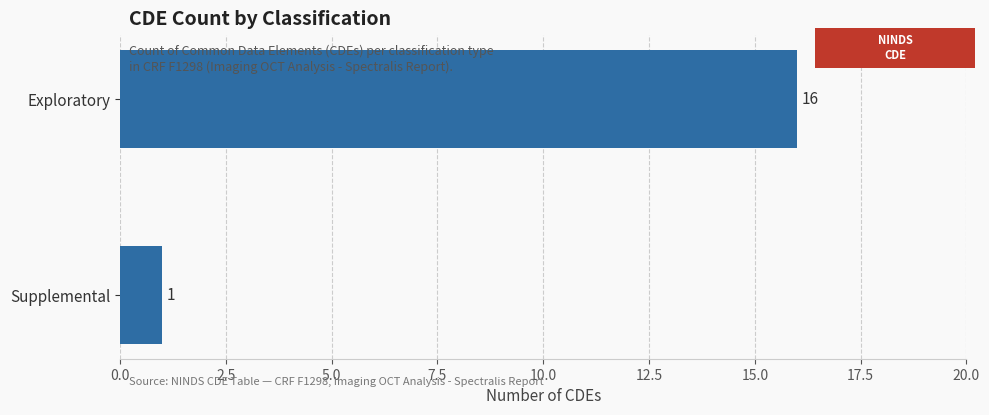

List the labels in order of value, smallest first.

Supplemental, Exploratory